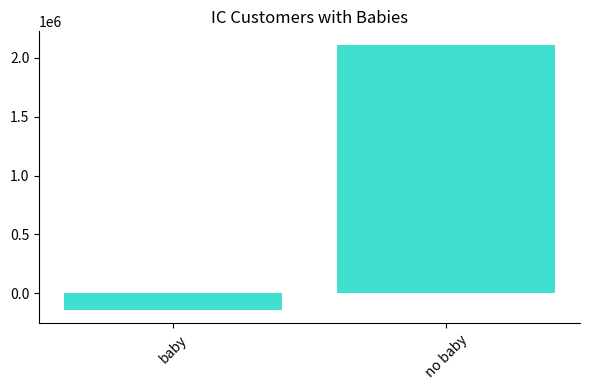

Reading right to left, transcribe all the data shown in this chart.

no baby=2112180	baby=-142000